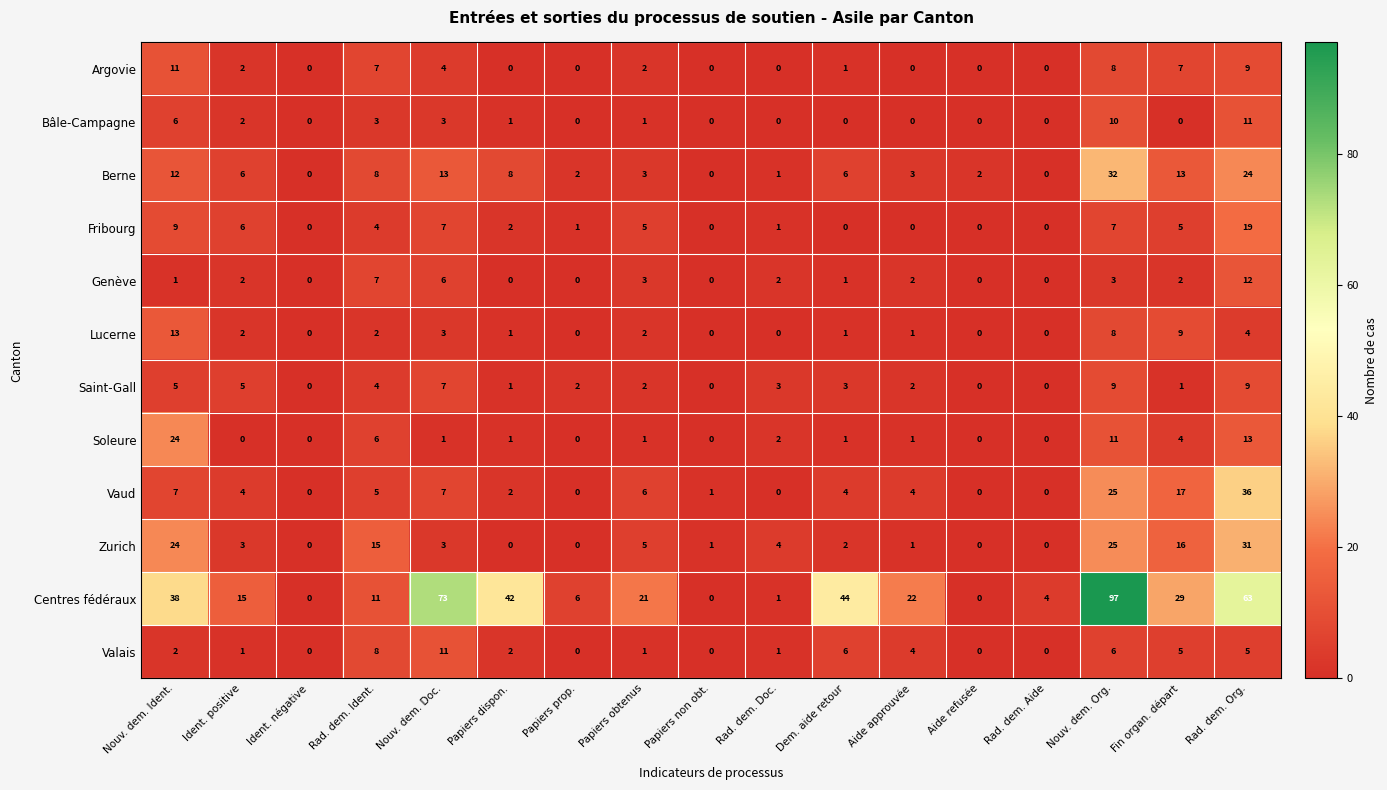

How many series are shown in this chart?

12